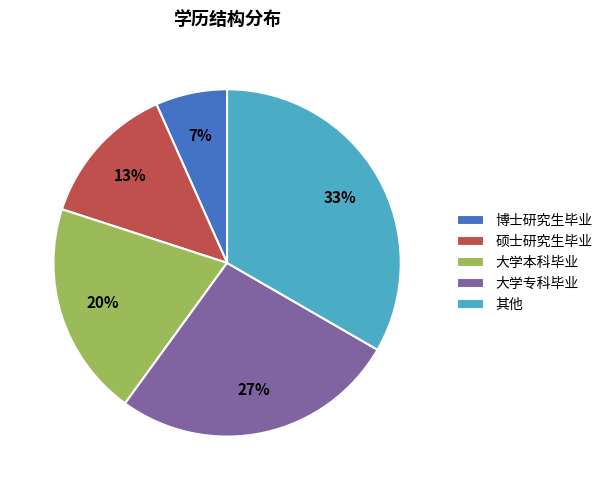

To the nearest percent, what is the average slice percentage?

20%